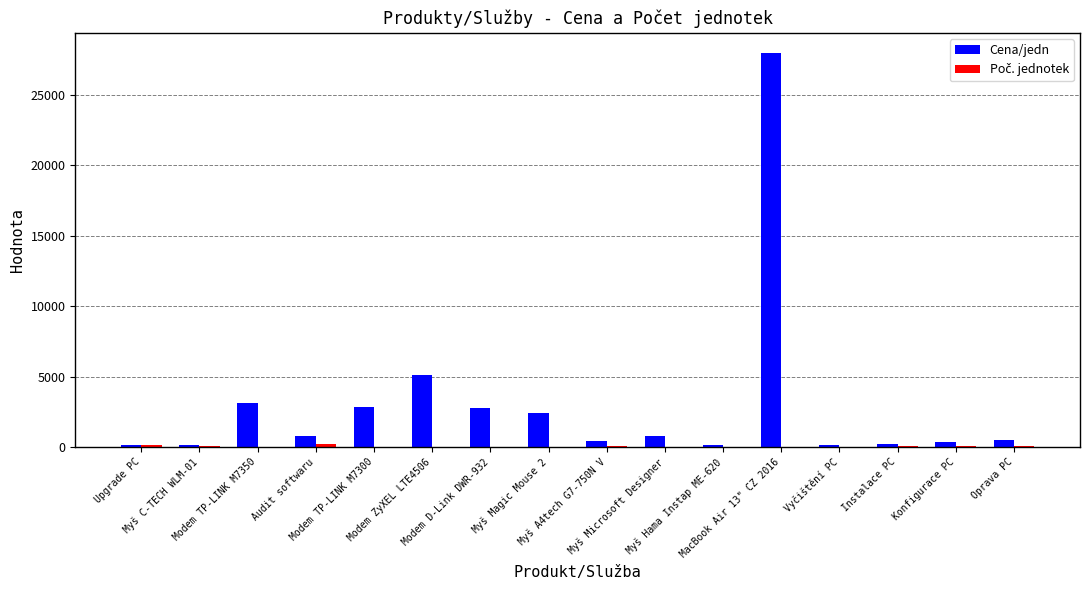

Which series has the largest total across all categories?

Cena/jedn